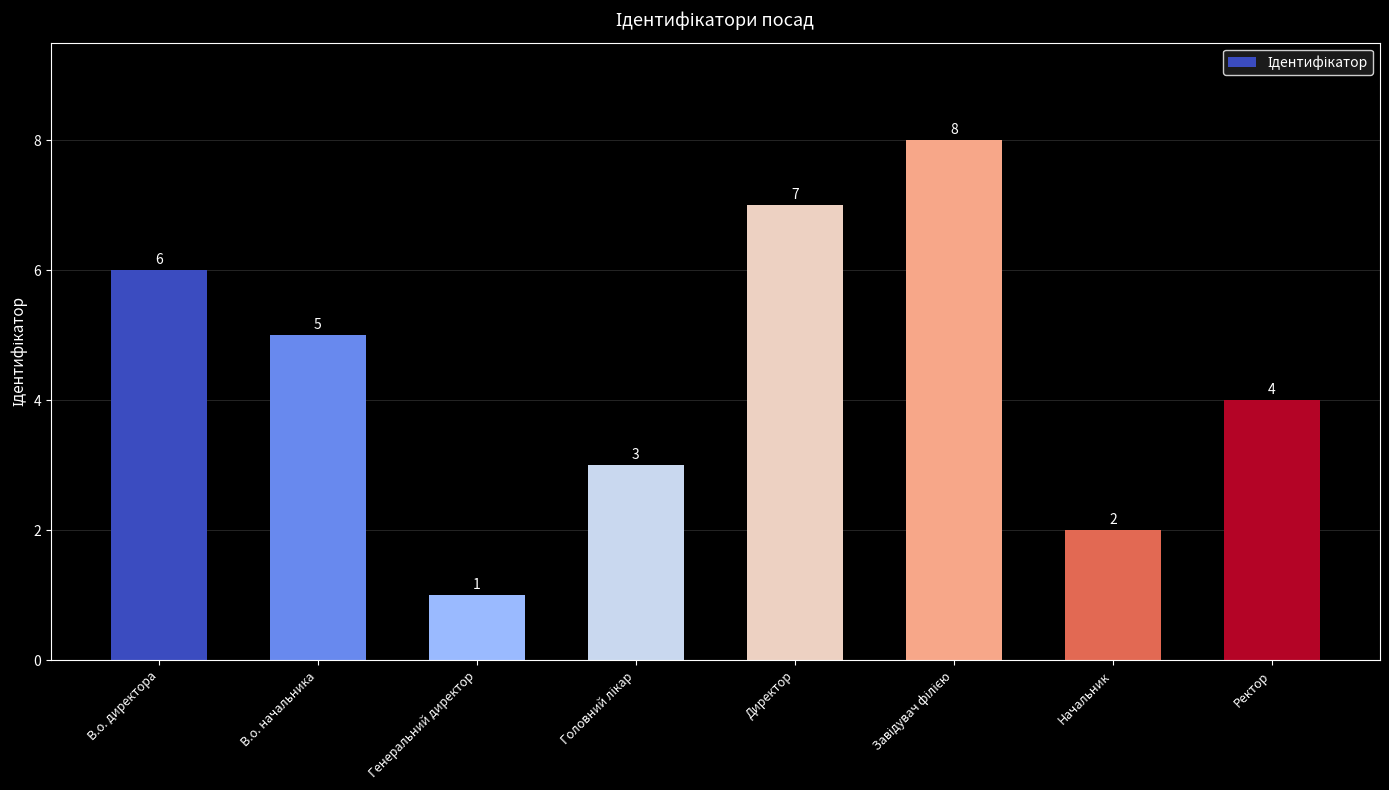

What is the difference between the values at Начальник and Генеральний директор?

1